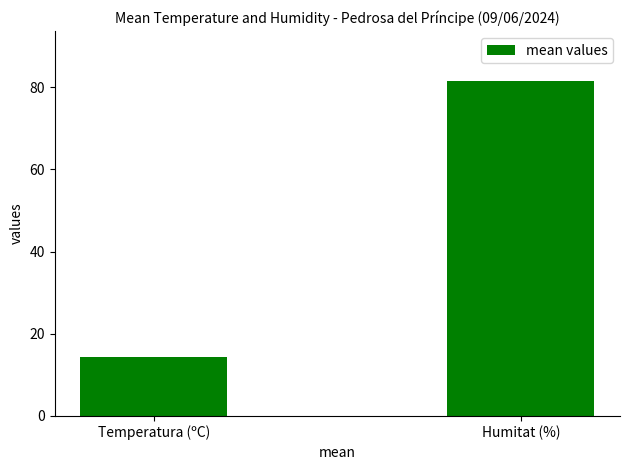

Approximately how many times larger is the value at Humitat (%) compared to Temperatura (ºC)?

5.7